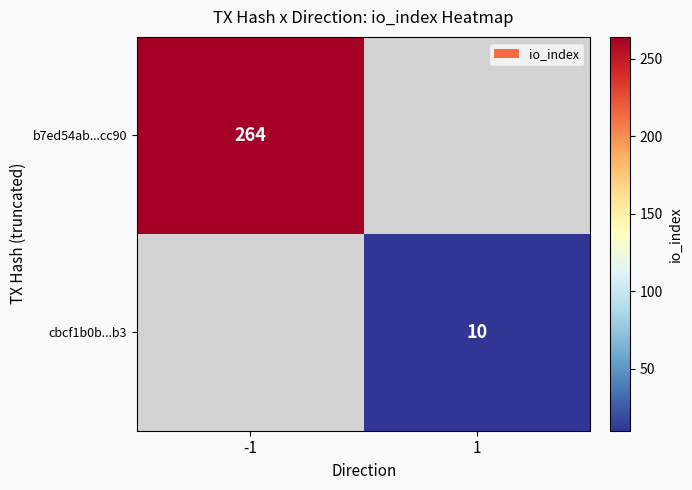

The cbcf1b0b...b3 series shows 16 at 1. True or false?

False